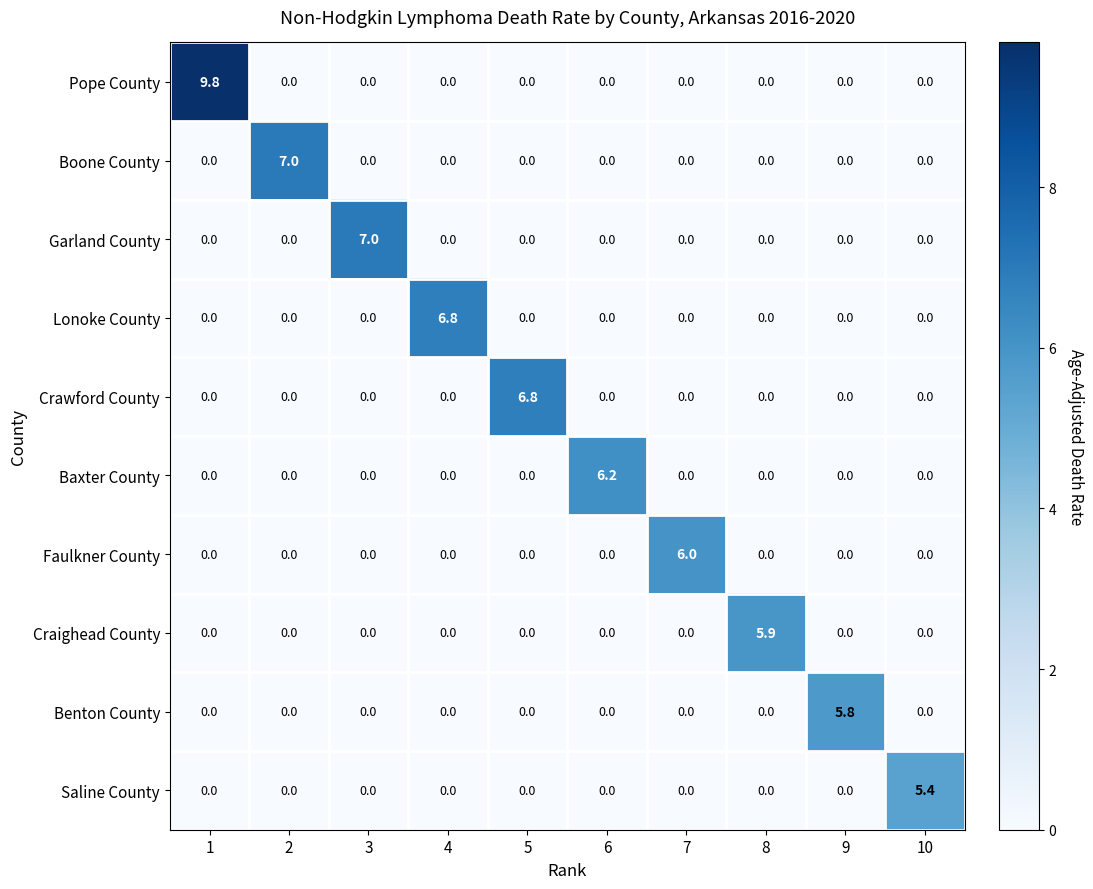

Which series has the largest total across all categories?

Pope County